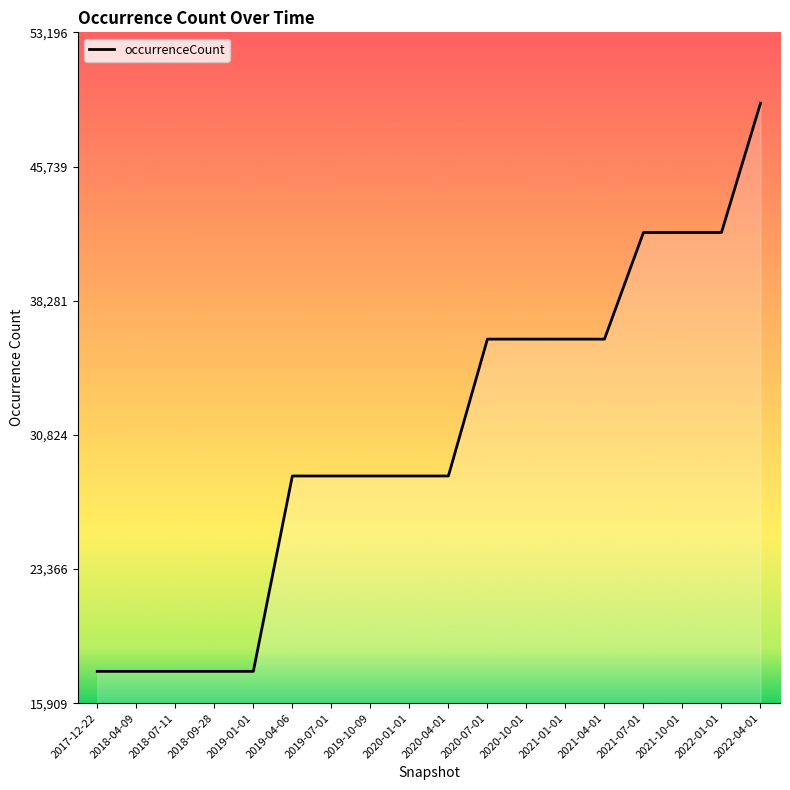

Reading right to left, what are all the values shown in this chart?

49256	42069	42069	42069	36143	36143	36143	36143	28537	28537	28537	28537	28537	17677	17677	17677	17677	17677